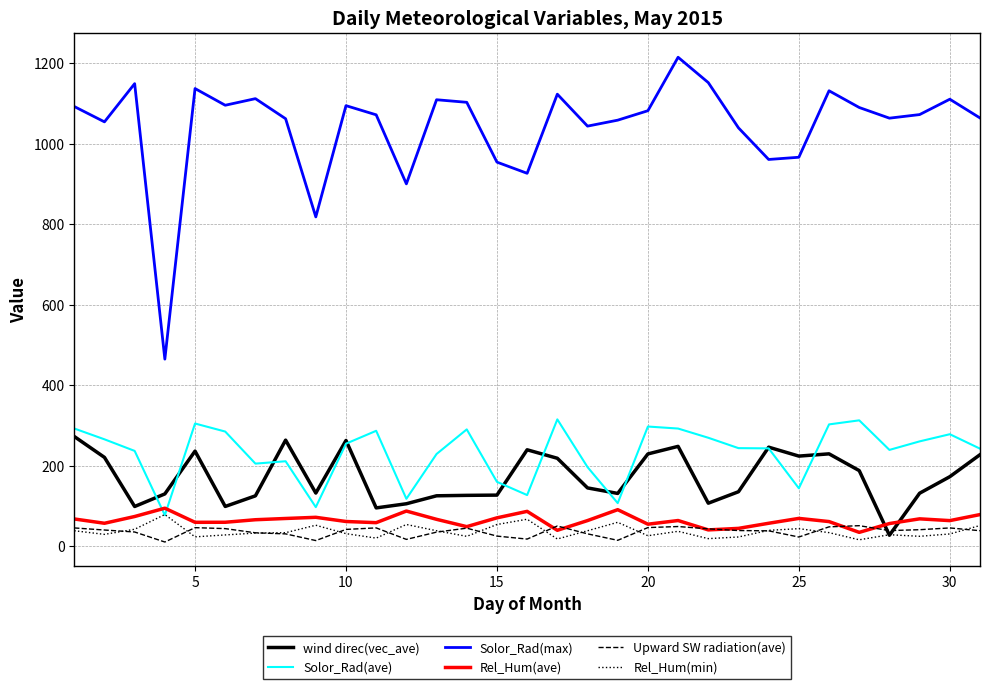

What is the average value of the Solor_Rad(max) series?

1043.1